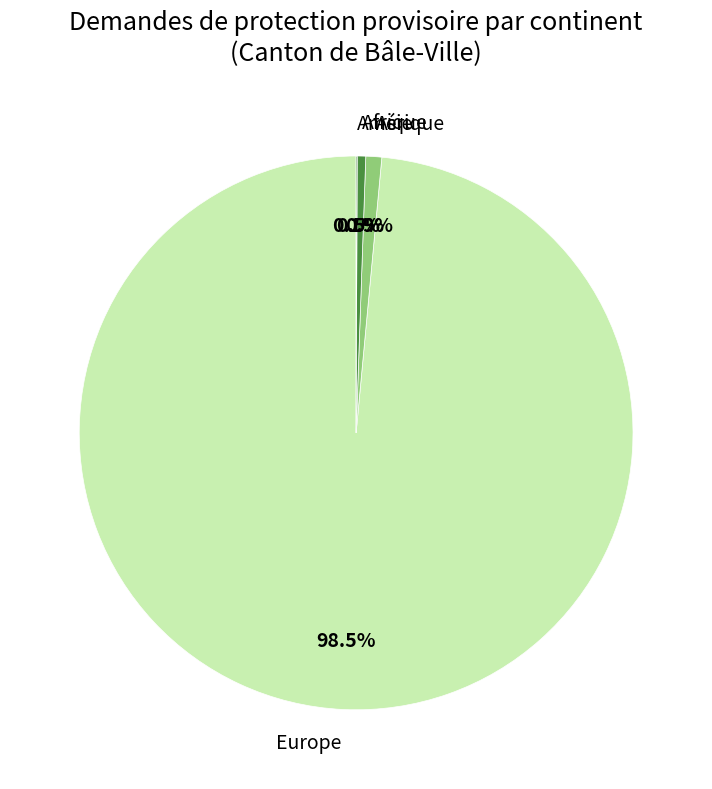

Which category accounts for the majority?

Europe